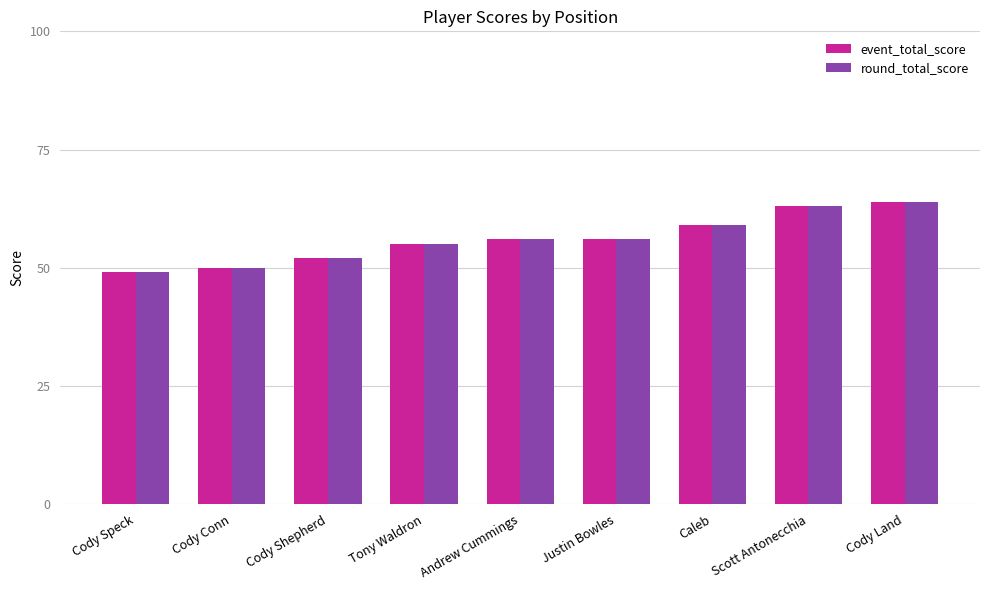

At which category is the sum across all series the highest?

Cody Land